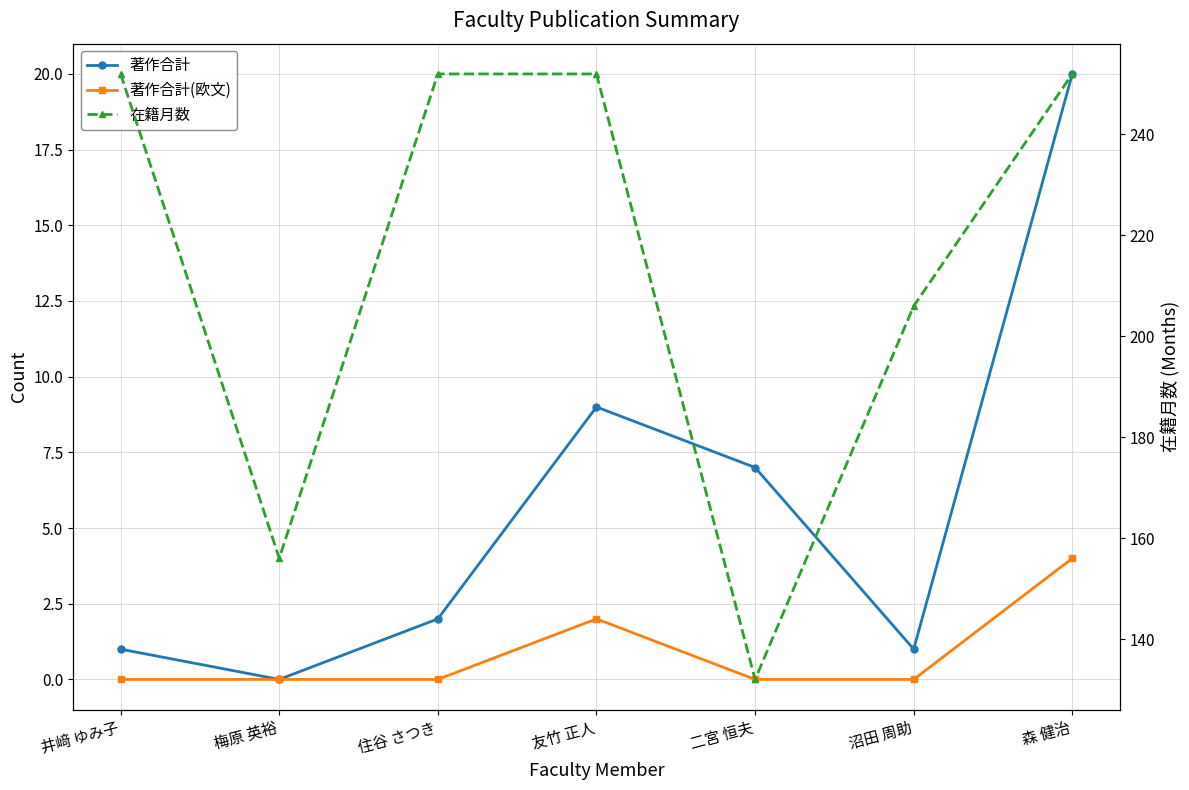

The value of 在籍月数 at 沼田 周助 is 309. True or false?

False